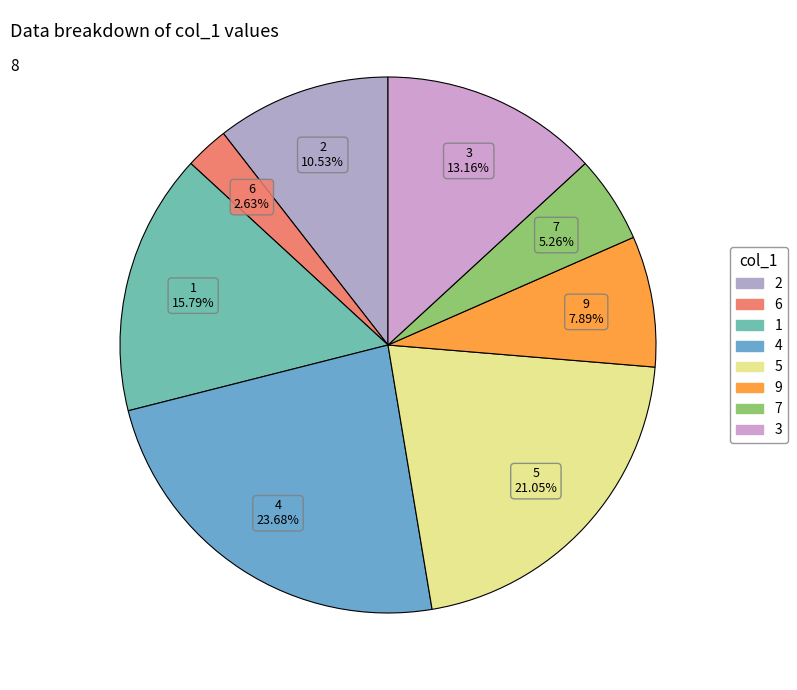

Which category has the smallest portion of the pie?

6